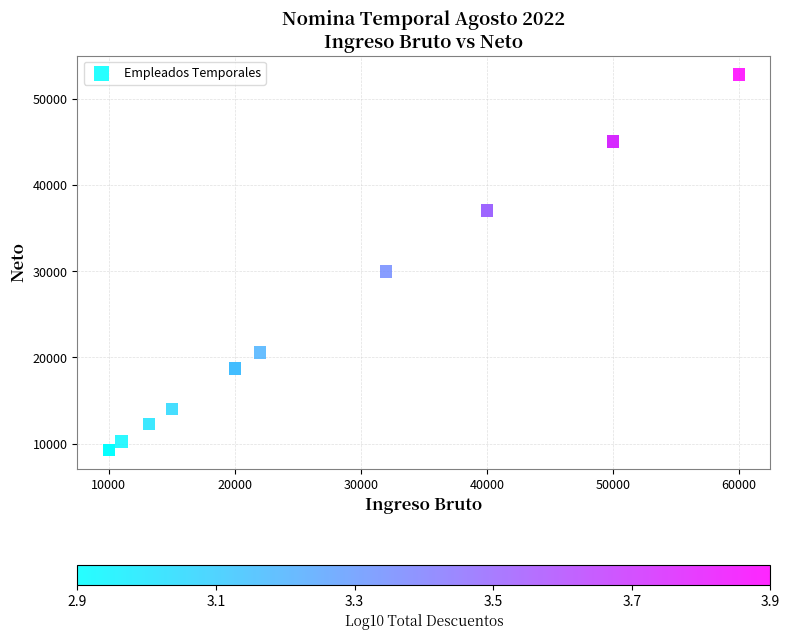

What Y value in the scatter plot is closest to 31063?

29983.8